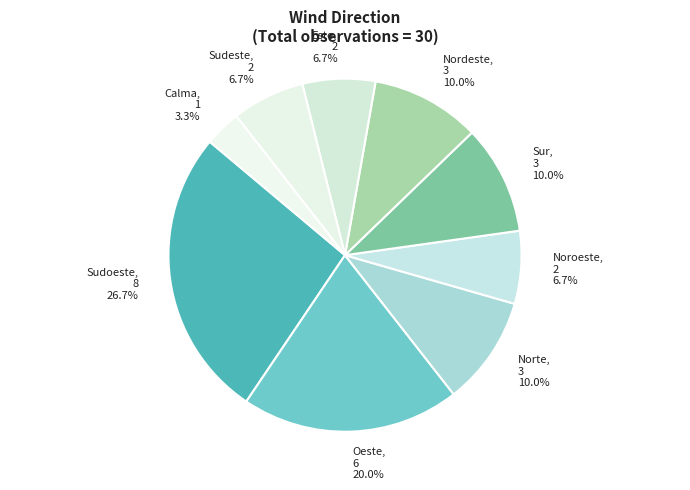

Which has a higher value, Sudoeste or Norte?

Sudoeste